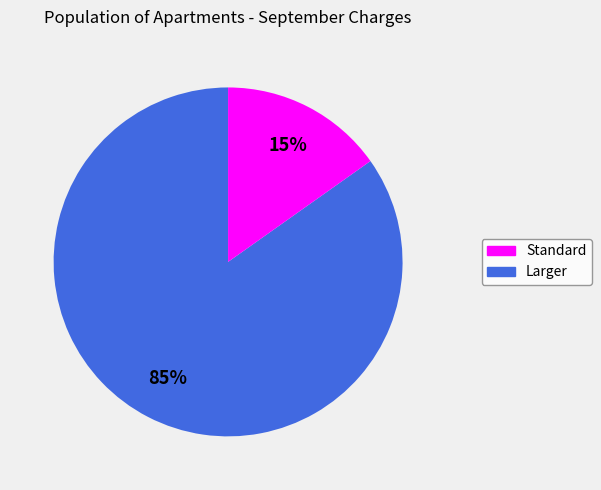

Is there any slice that represents more than half of the pie?

Yes